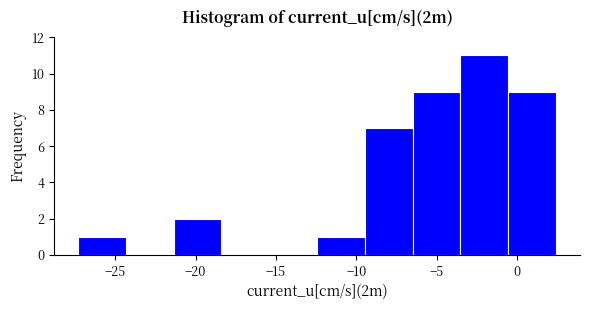

Reading left to right, transcribe this chart: for each bar, give the range it covers on the x-axis and its height. Neither the bar edges nor the heights are printed on the chart, so give them approximately, as read against the axes.

-27.5 to -24.5: 1
-24.5 to -21.5: 0
-21.5 to -18.5: 2
-18.5 to -15.5: 0
-15.5 to -12.5: 0
-12.5 to -9.5: 1
-9.5 to -6.5: 7
-6.5 to -3.5: 9
-3.5 to -0.5: 11
-0.5 to 2.5: 9